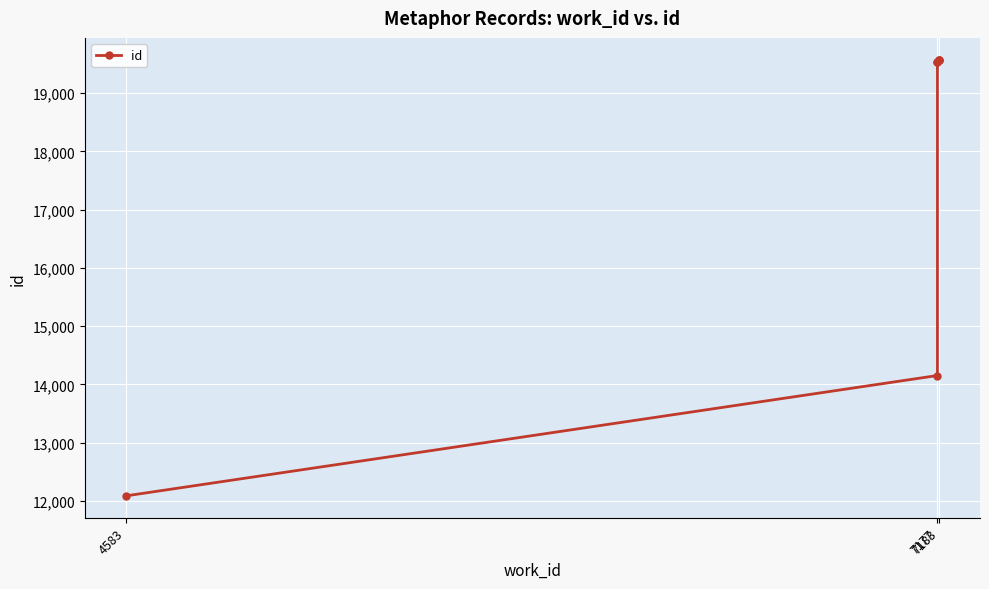

What is the difference between the maximum and second lowest values?

5419